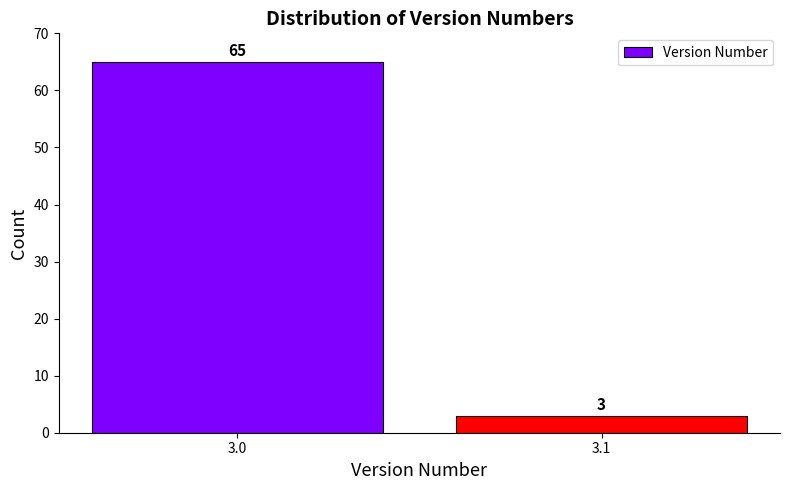

Reading left to right, transcribe all the data shown in this chart.

65	3